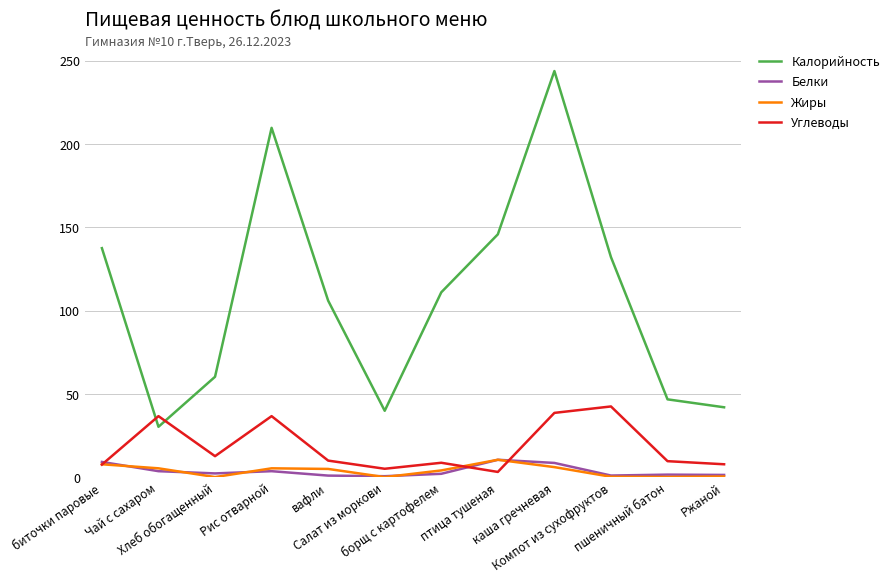

At which label does Жиры reach its peak?

птица тушеная